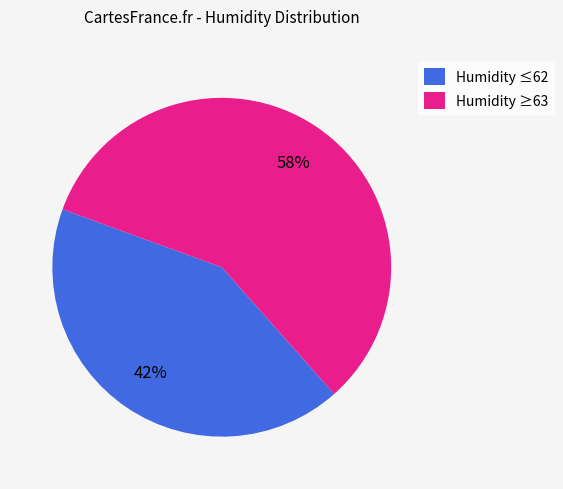

What is the smallest slice in the pie chart?

Humidity ≤62